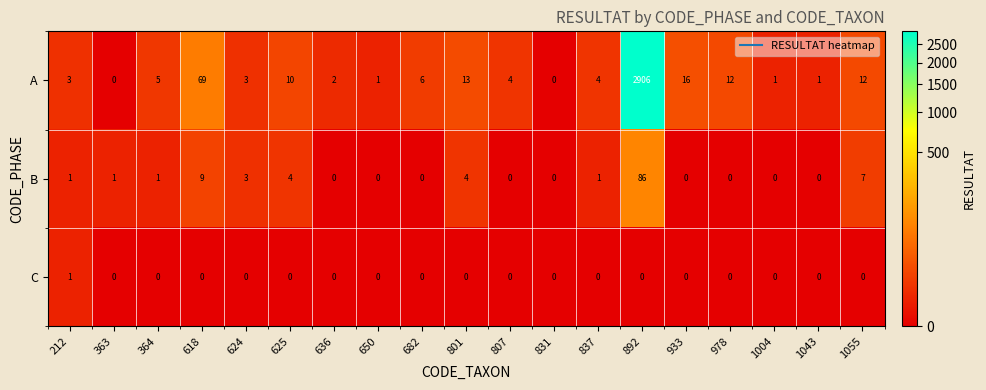

How many distinct data groups are displayed?

3